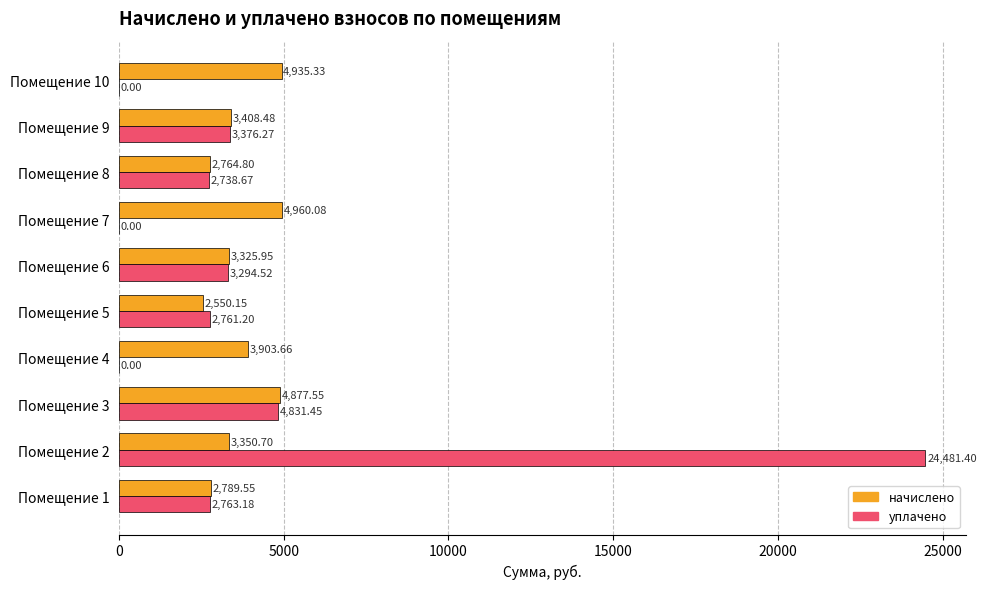

Which series changed the most between Помещение 2 and Помещение 6?

уплачено